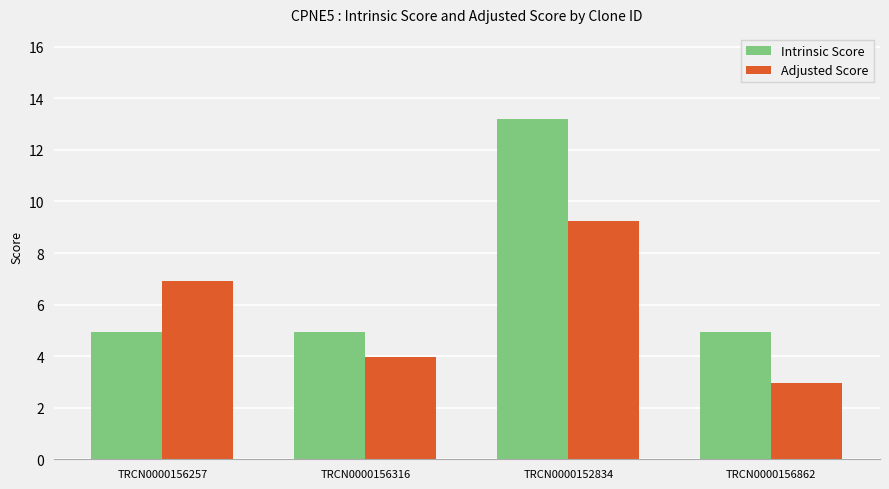

What is the minimum value for Adjusted Score?

3.0